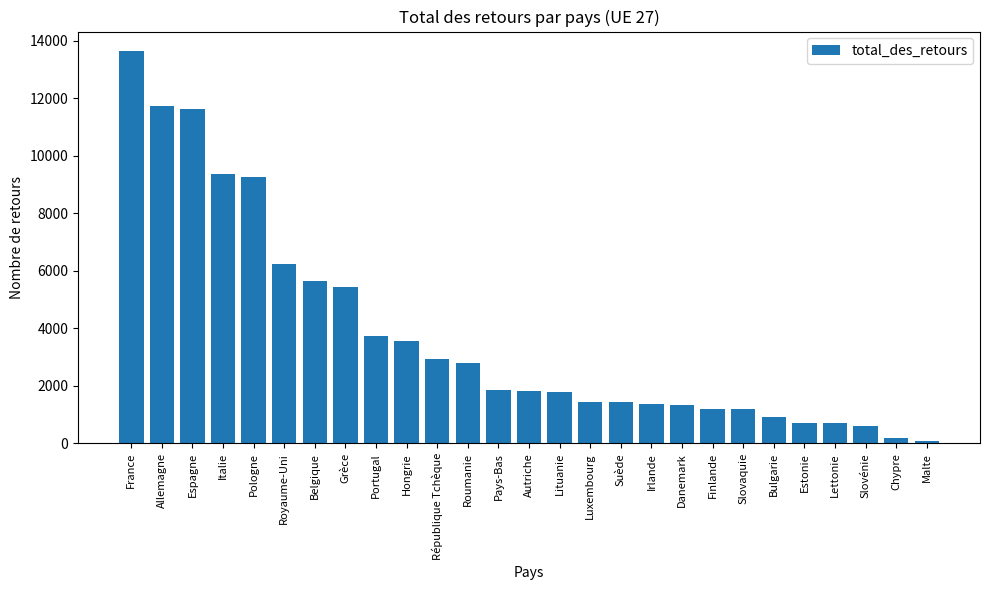

The chart shows a value of 1850 at Pays-Bas. True or false?

True